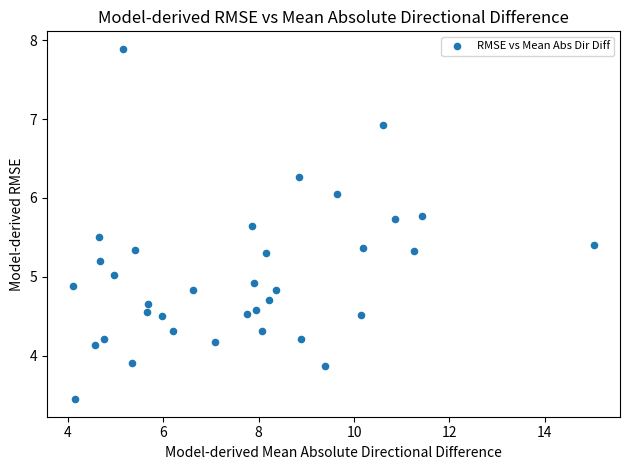

What is the range of X values (max minus min)?

10.9